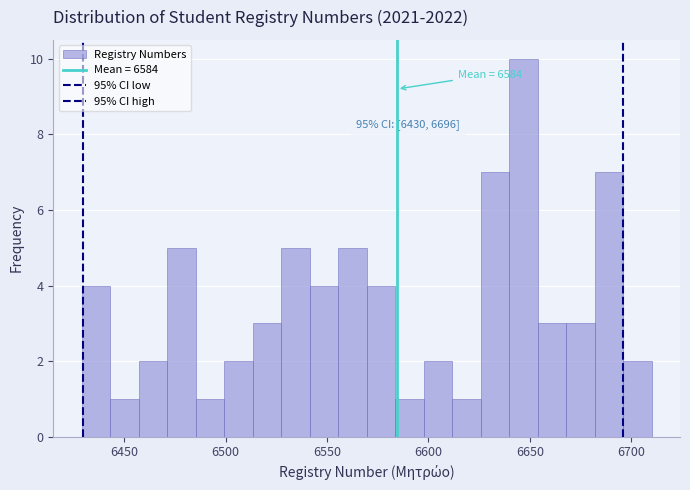

Read against the x-axis, roughly where is the centre of the tallest bar?

6645